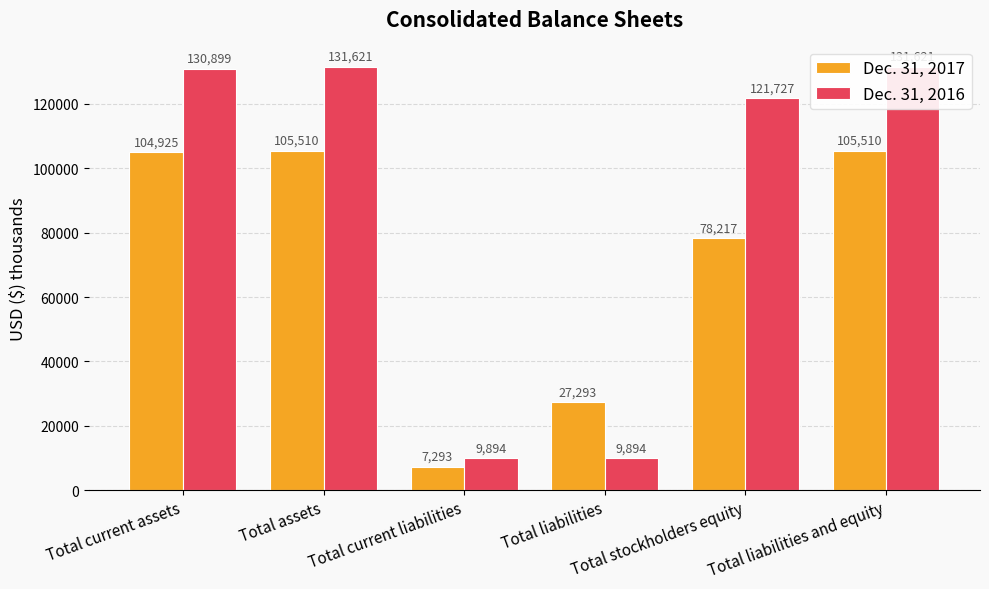

How many data points in Dec. 31, 2017 are less than 104925?

3